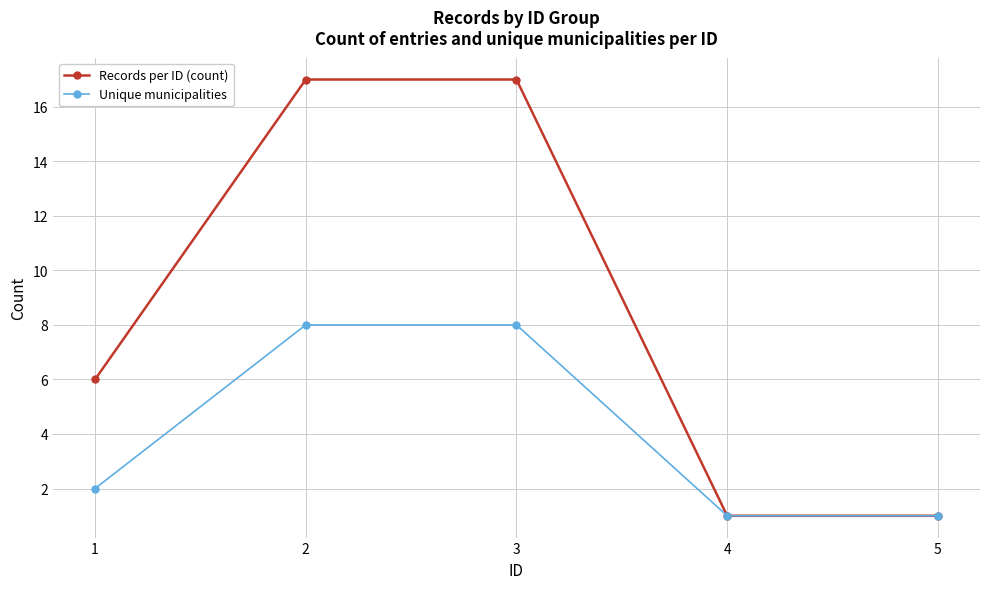

What is the sum of all Unique municipalities values?

20